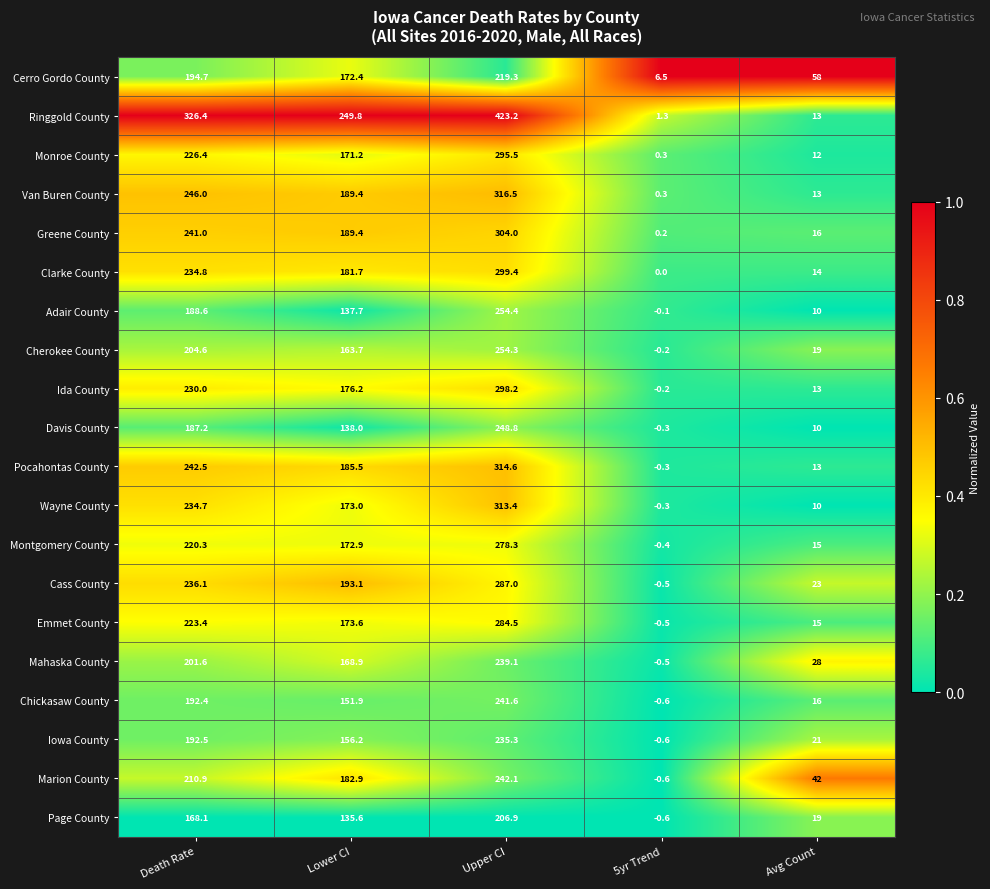

Is the value of Montgomery County at Avg Count greater than the value of Ida County at 5yr Trend?

Yes